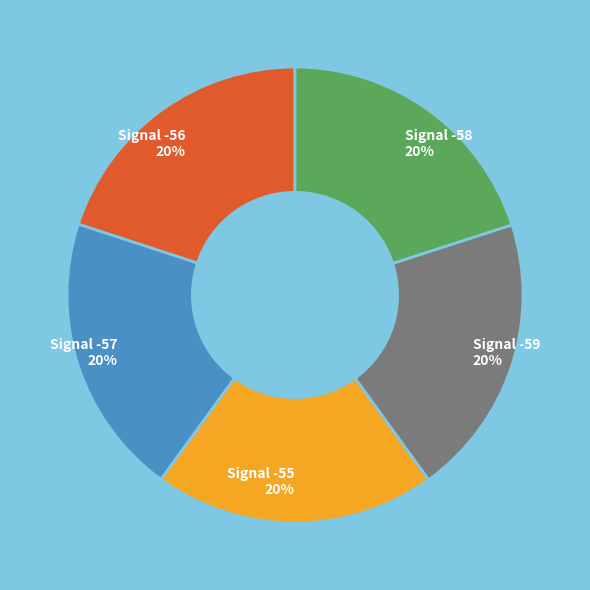

To the nearest percent, what is the combined percentage of Signal -58 and Signal -57?

40%